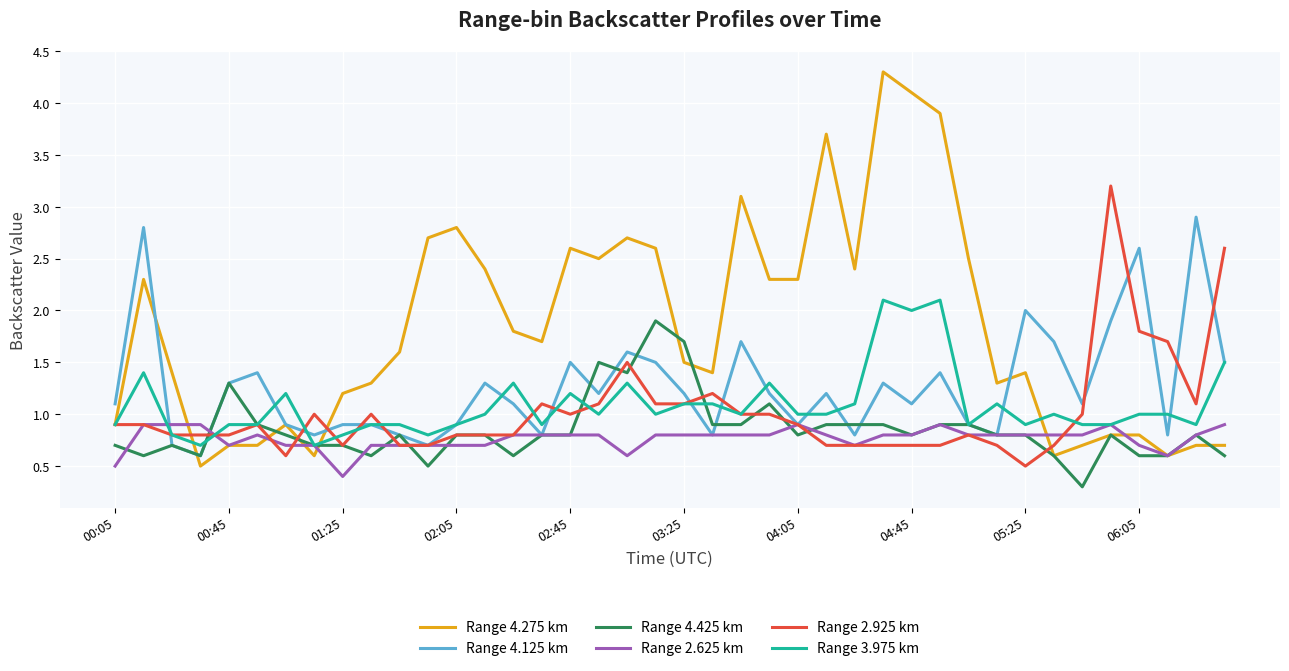

What is the highest value of the Range 2.625 km series?

0.9